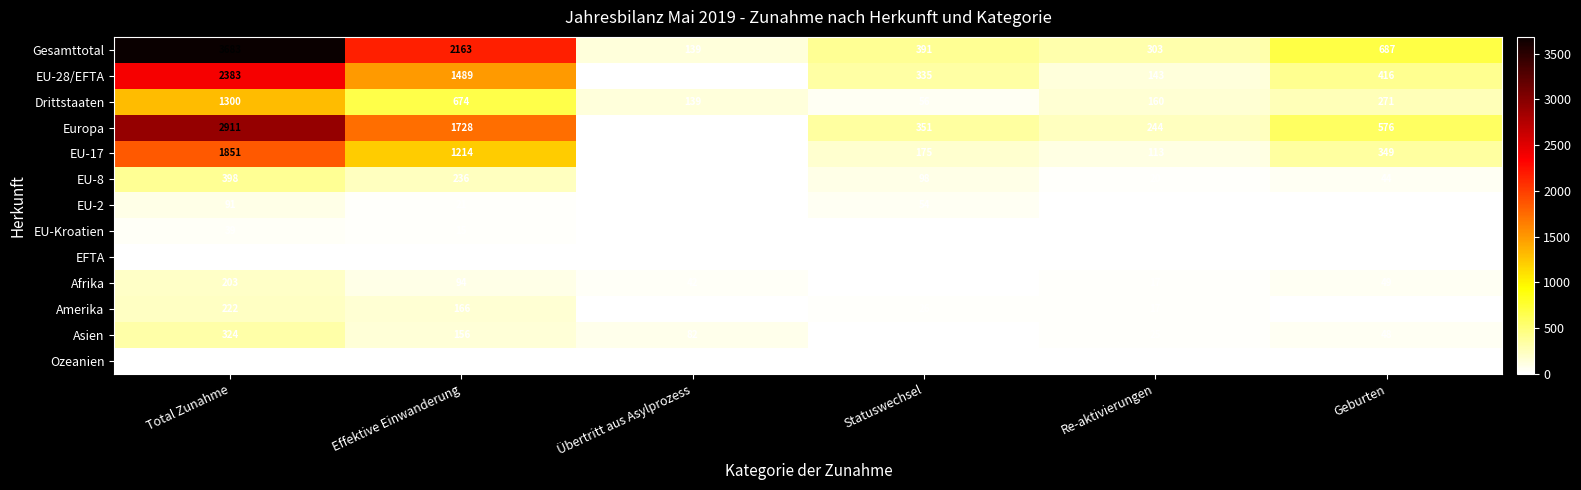

What is the approximate value of EU-28/EFTA at Geburten?

416